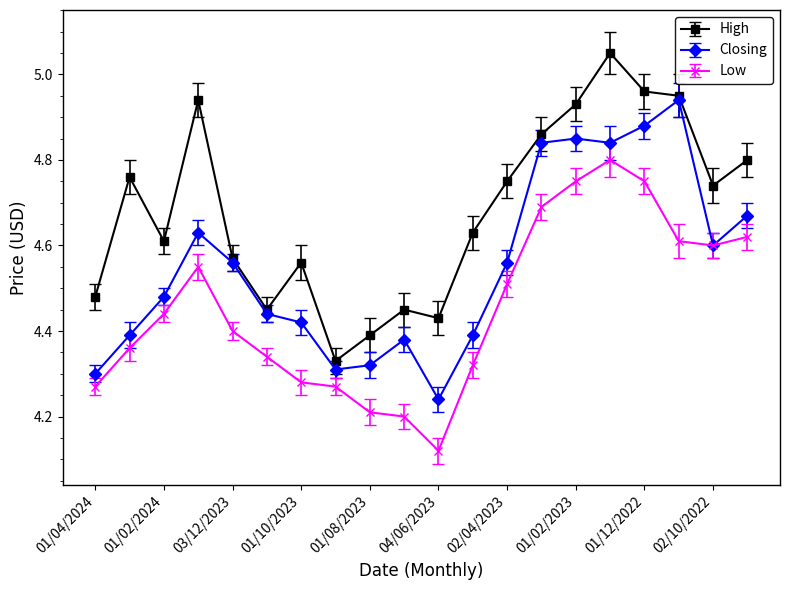

List the series in order of their overall mean, highest first.

High, Closing, Low